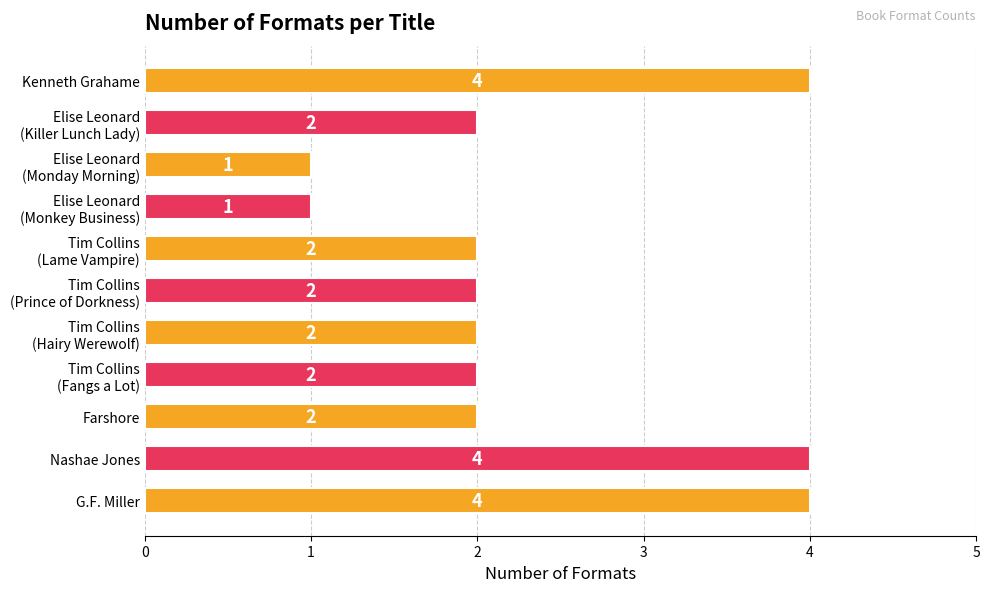

The value at Kenneth Grahame is 2. True or false?

False